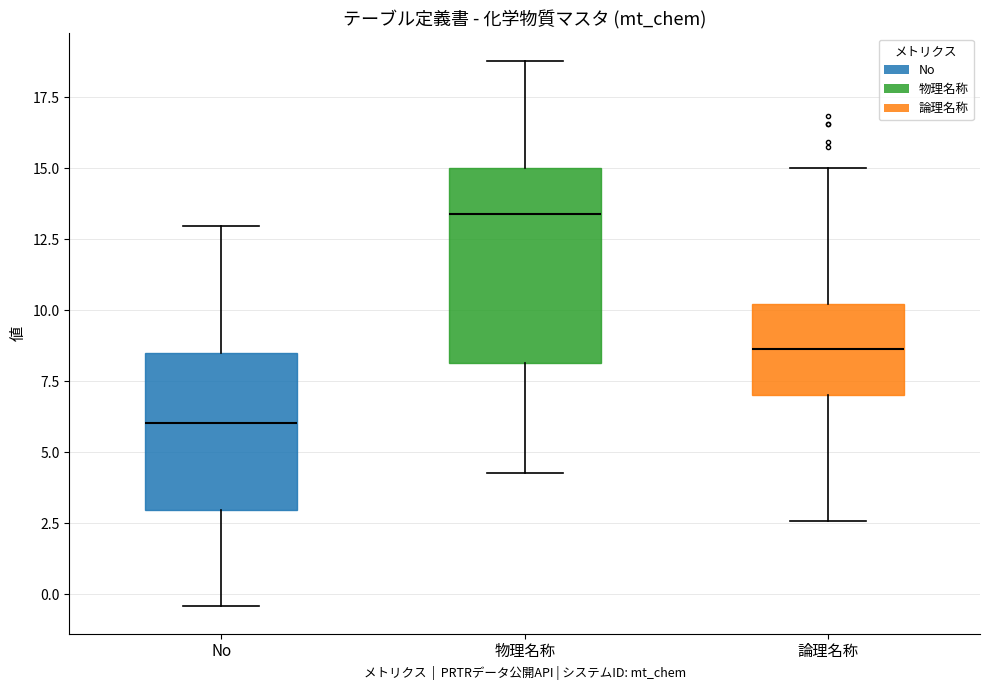

Reading left to right, transcribe this box plot: for each box, give where its median line is, the range the box spans, and where its two whiskers end, as read against the y-axis. The values are not printed on the chart, so give them approximately, as read against the axis.

No: median 6.0, box 3.0 to 8.5, whiskers -0.5 to 13.0
物理名称: median 13.5, box 8.0 to 15.0, whiskers 4.5 to 19.0
論理名称: median 8.5, box 7.0 to 10.0, whiskers 2.5 to 15.0